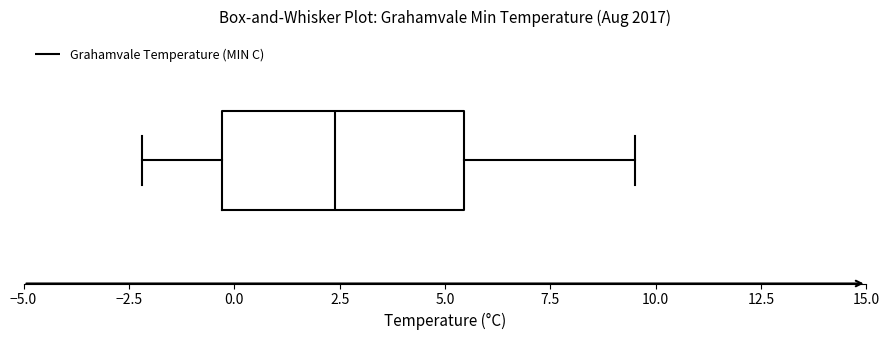

Read this box plot against the x-axis: the position of the median line, the range covered by the box, and the ends of both whiskers. The values are not printed on the chart, so give them approximately, as read against the axis.

median 2.5, box -0.5 to 5.5, whiskers -2.0 to 9.5